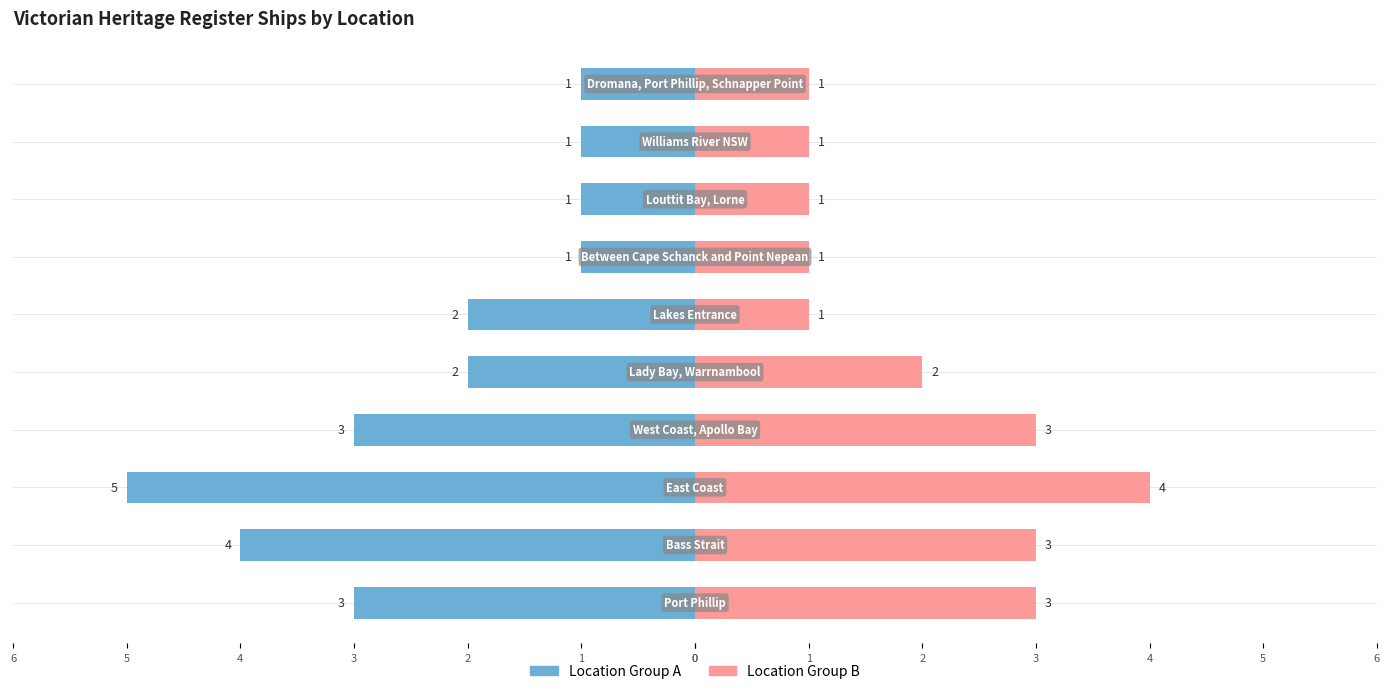

What is the average value of the Location Group B series?

2